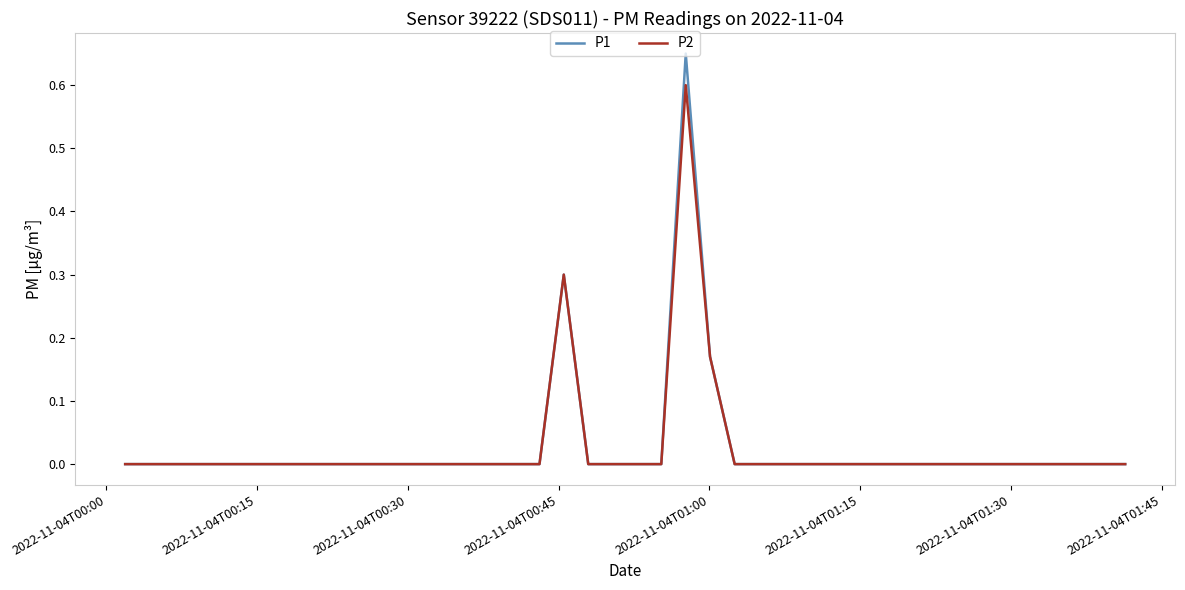

Which series has the widest spread of values?

P1